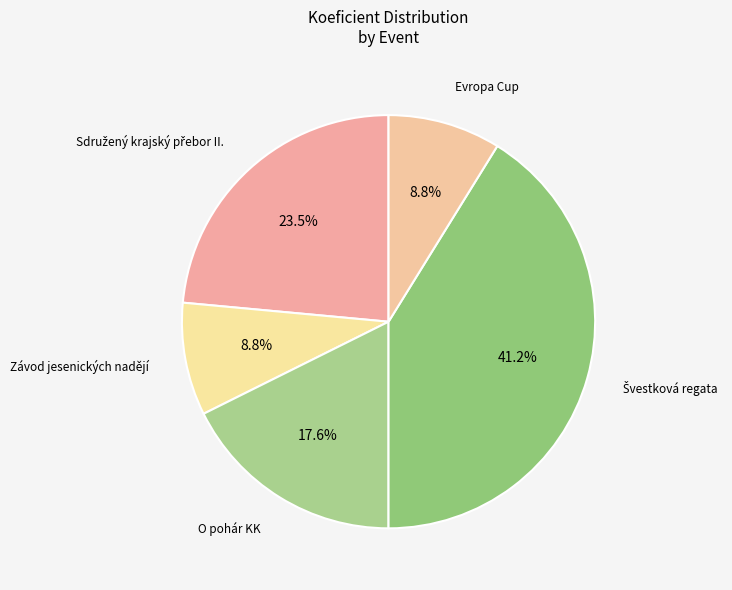

How many segments does this pie chart have?

5